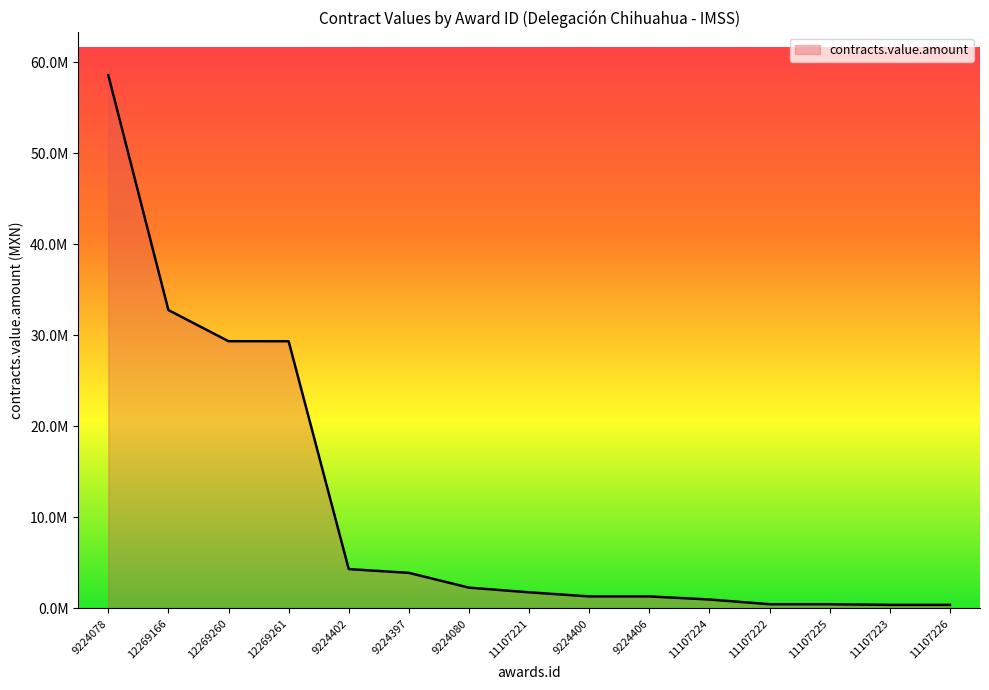

Reading left to right, extract all data points from this chart.

9224078=58586757.6	12269166=32777998.6	12269260=29356264.3	12269261=29352399.8	9224402=4326528.0	9224397=3911101.5	9224080=2288134.0	11107221=1774949.7	9224400=1322365.7	9224406=1322365.7	11107224=984714.8	11107222=467422.0	11107225=467422.0	11107223=397039.0	11107226=397039.0